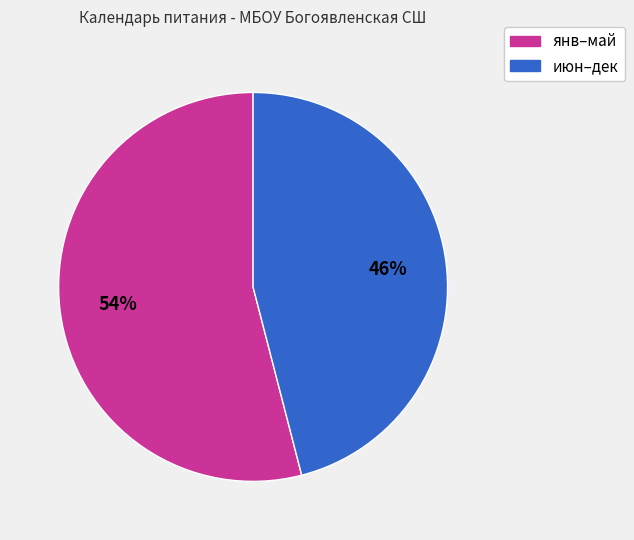

To the nearest percent, what is the difference between the largest and smallest slice percentages?

8%